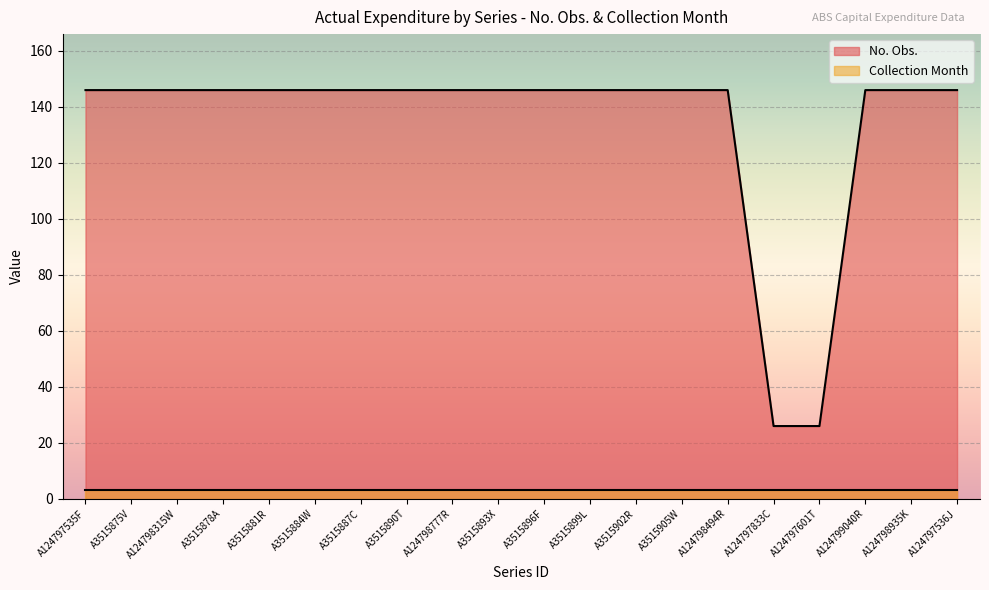

What is the difference between the maximum and minimum values?

120